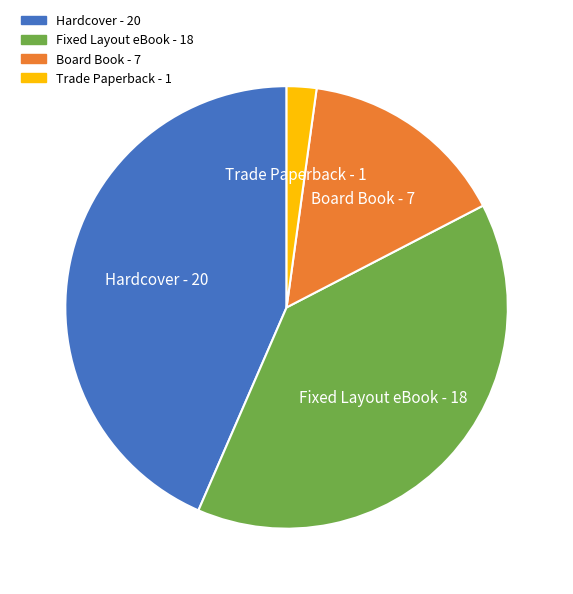

Is it true that Trade Paperback is 2% of the pie?

True